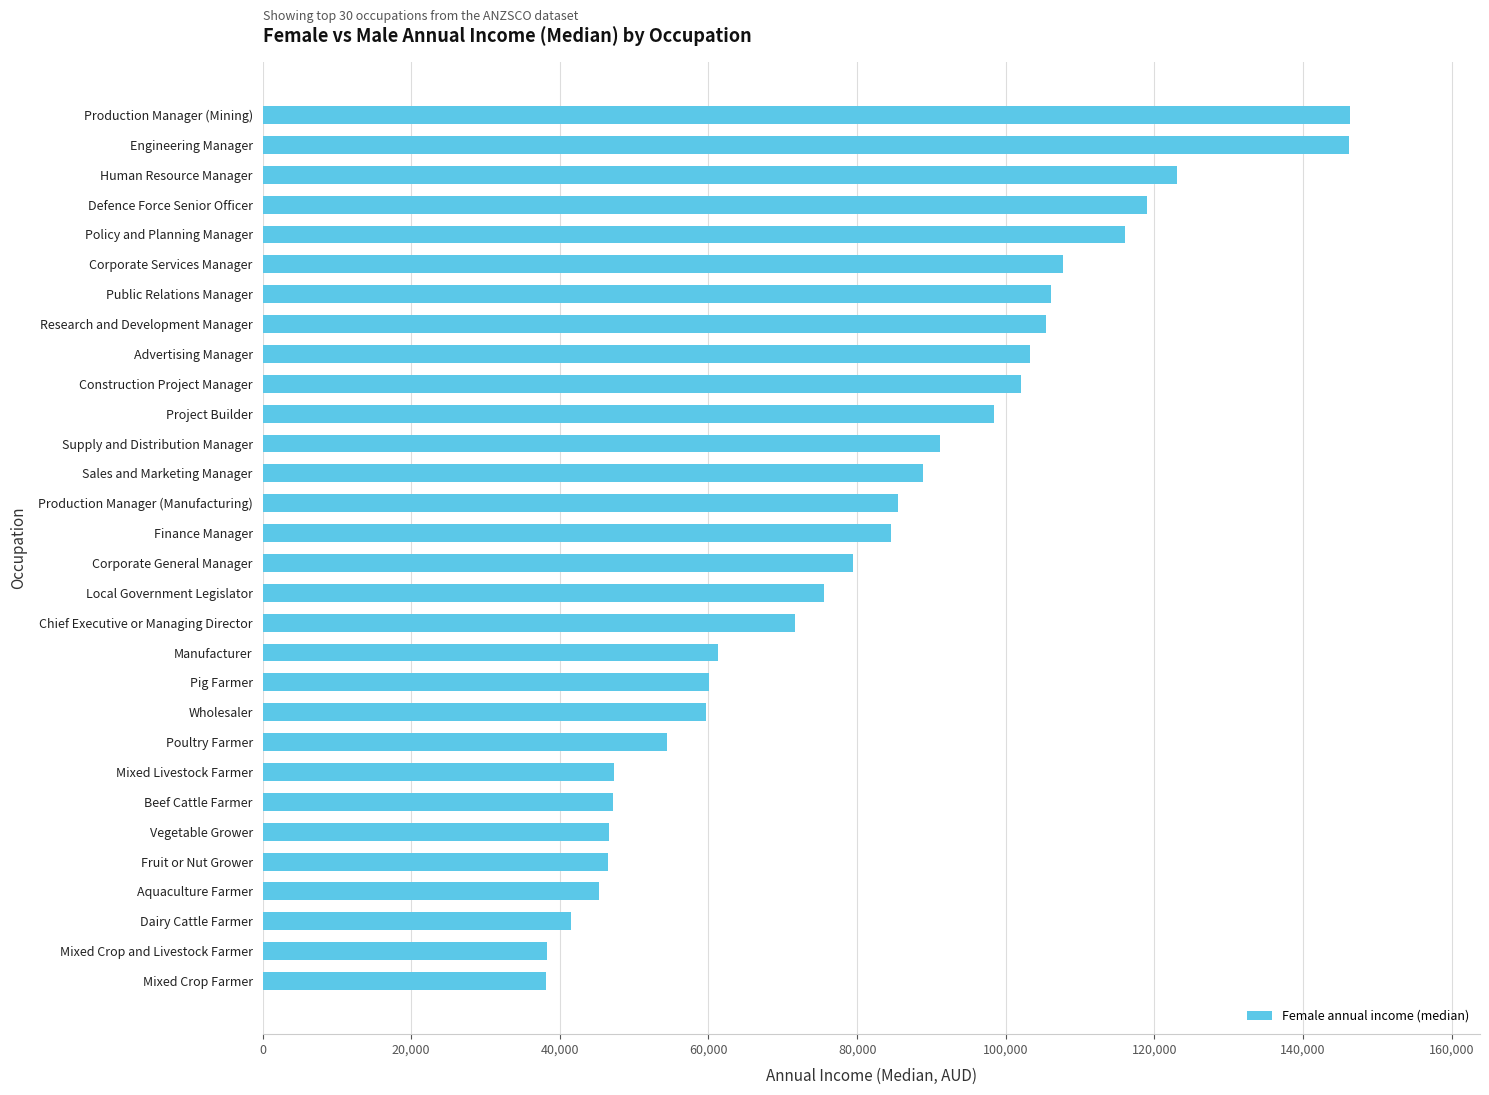

Are the bars grouped side by side (vs. stacked)?

No